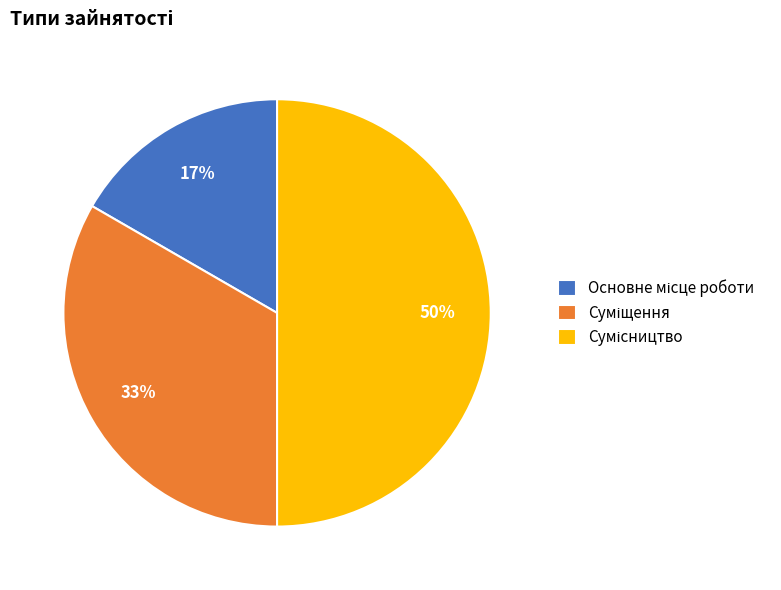

To the nearest percent, what is the average slice percentage?

33%